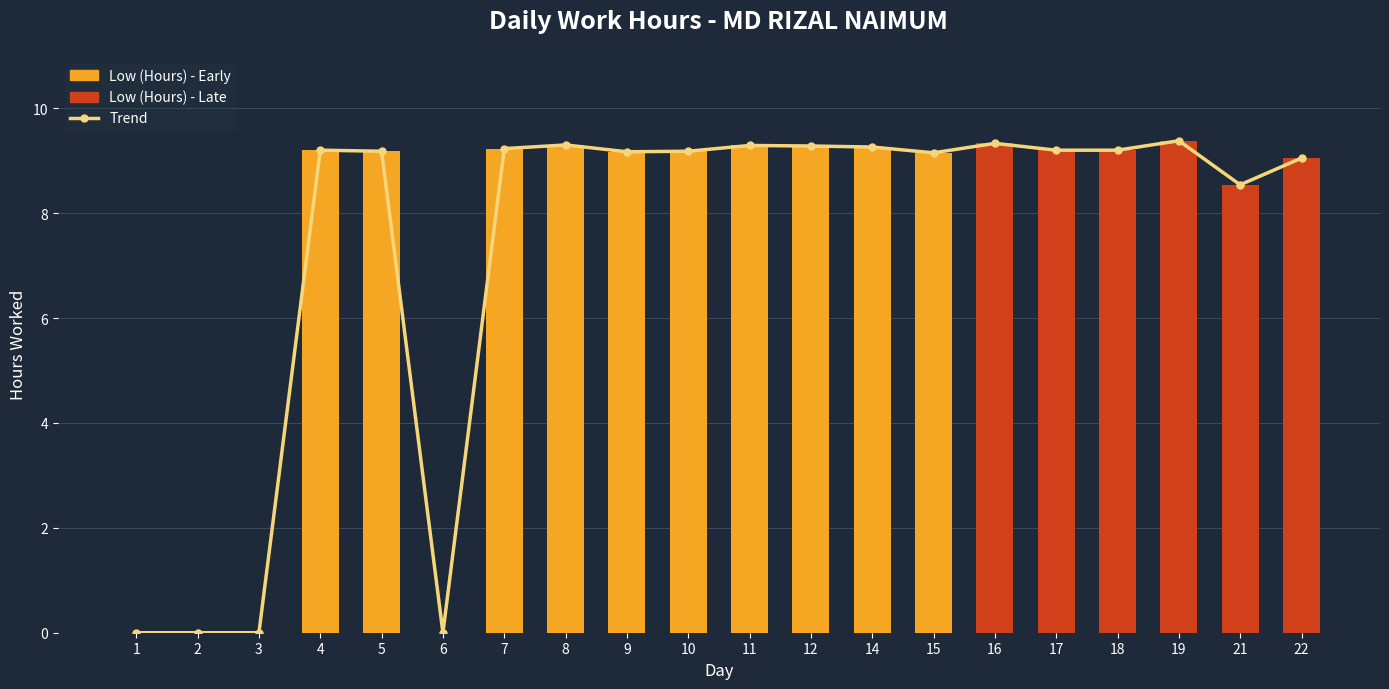

Which series has the widest spread of values?

Trend